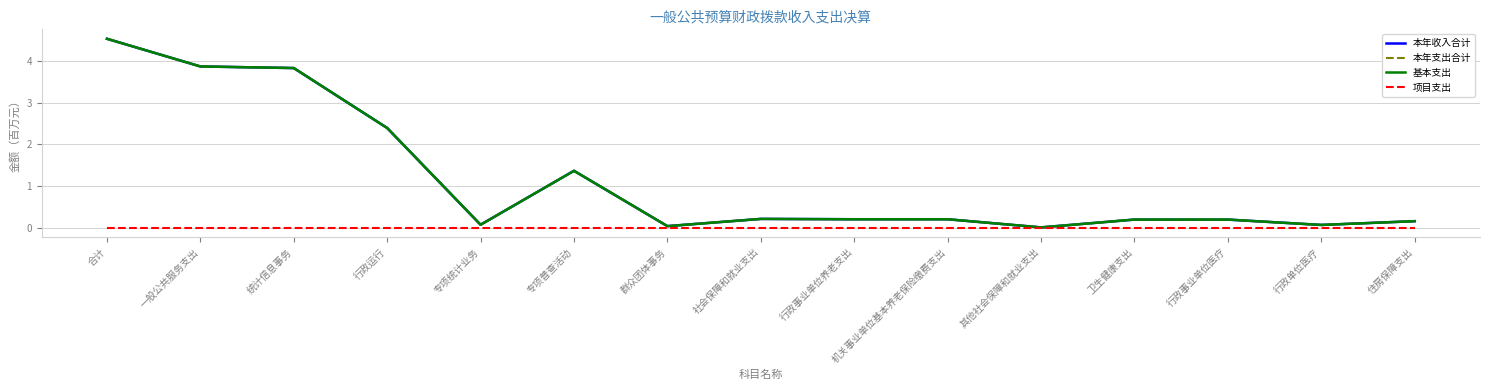

What is the label of the 9th point from the right?

群众团体事务